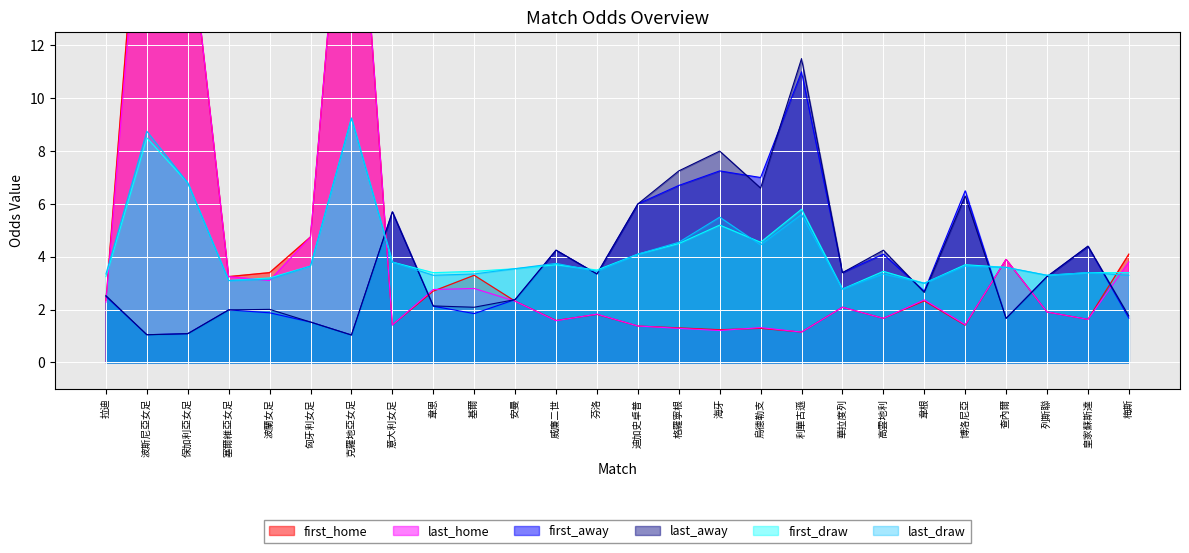

The value of last_away at 塞爾維亞女足 is 2.0. True or false?

True